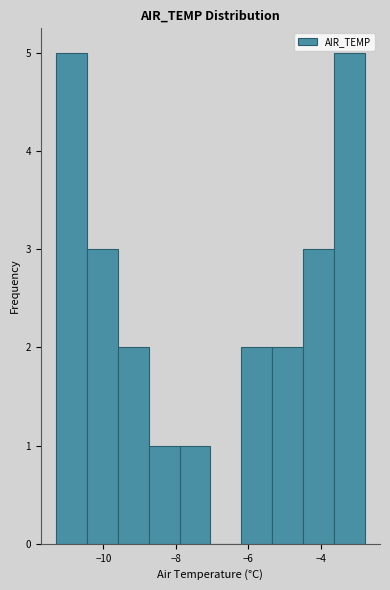

Reading left to right, transcribe this chart: for each bar, give the range it covers on the x-axis and its height. Neither the bar edges nor the heights are printed on the chart, so give them approximately, as read against the axes.

-11.30 to -10.45: 5
-10.45 to -9.60: 3
-9.60 to -8.75: 2
-8.75 to -7.90: 1
-7.90 to -7.05: 1
-7.05 to -6.20: 0
-6.20 to -5.35: 2
-5.35 to -4.50: 2
-4.50 to -3.65: 3
-3.65 to -2.80: 5